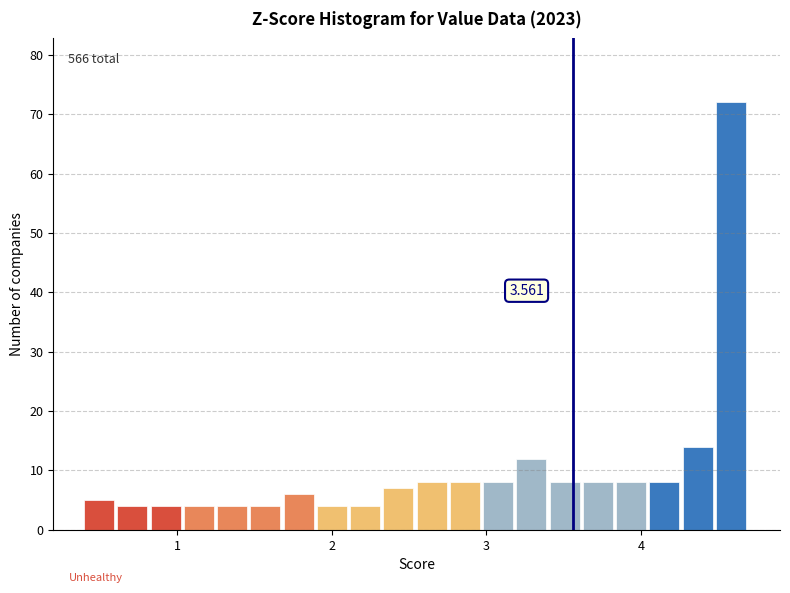

Around what value on the x-axis is the tallest bar? Give the approximate position of its centre, as read against the axis.

4.6